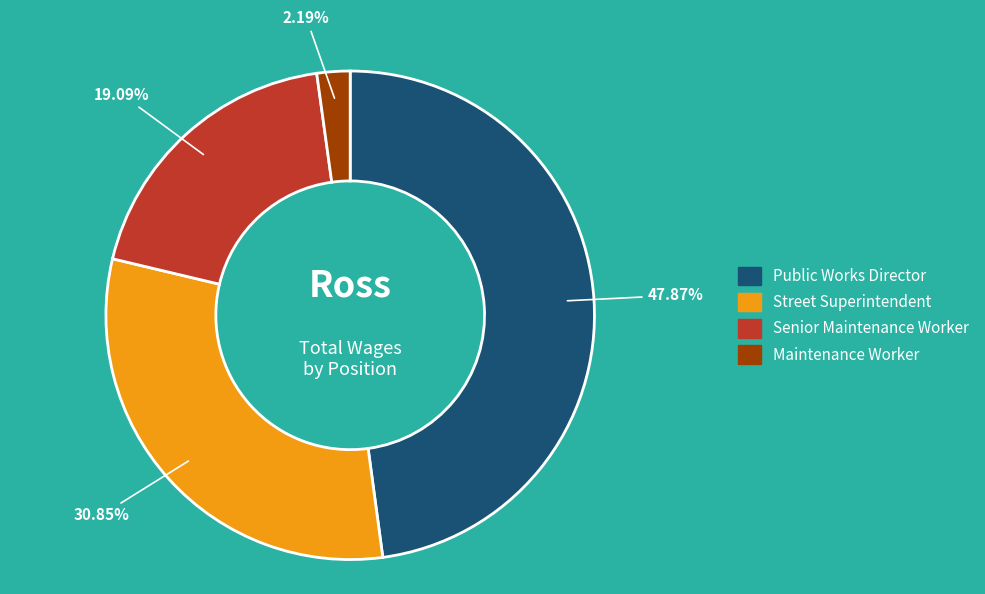

What percentage is the Street Superintendent slice, to the nearest percent?

31%